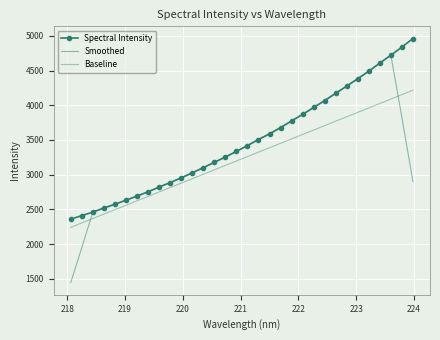

At how many categories does at least one series exceed 3889?

10